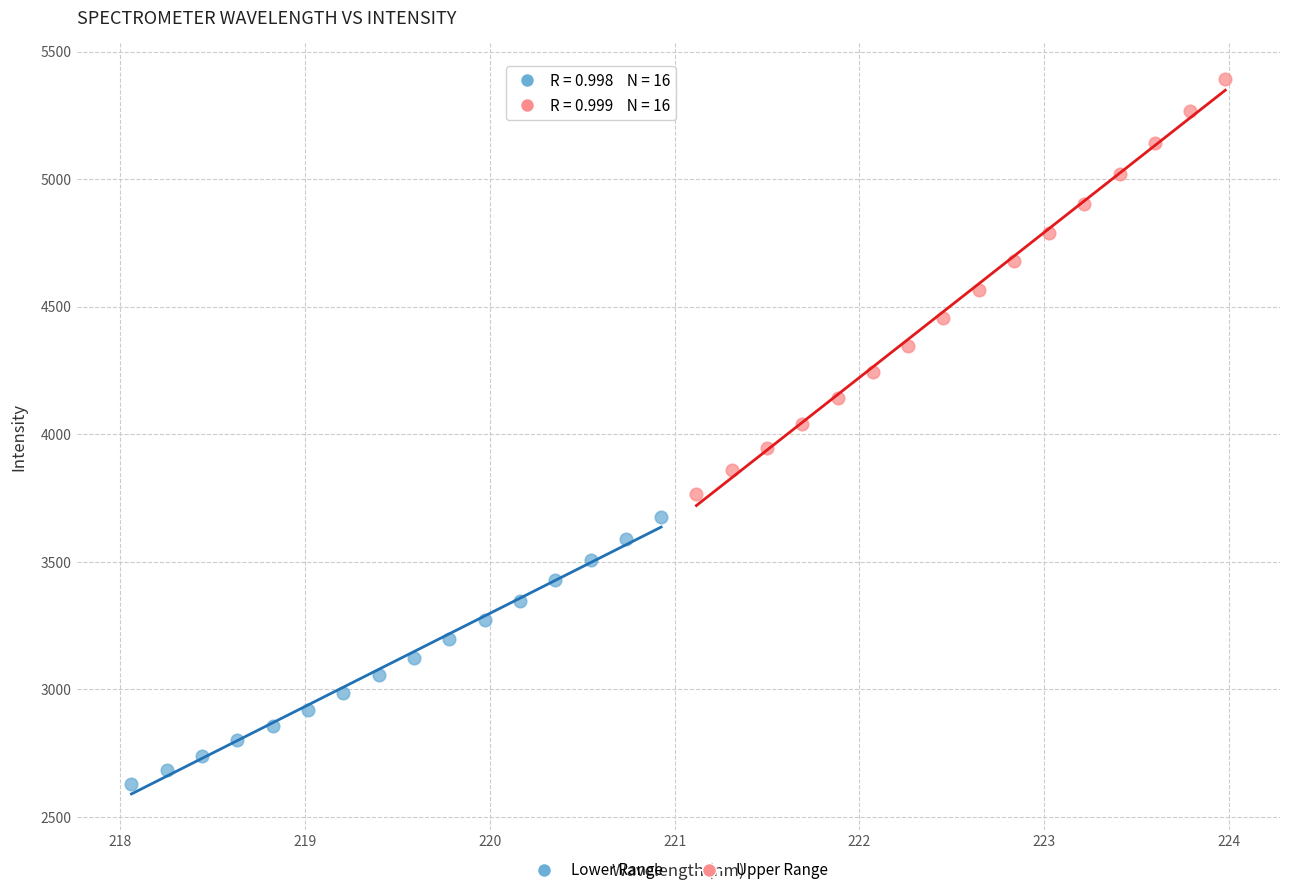

Which series has the widest spread of Y values?

Upper Range